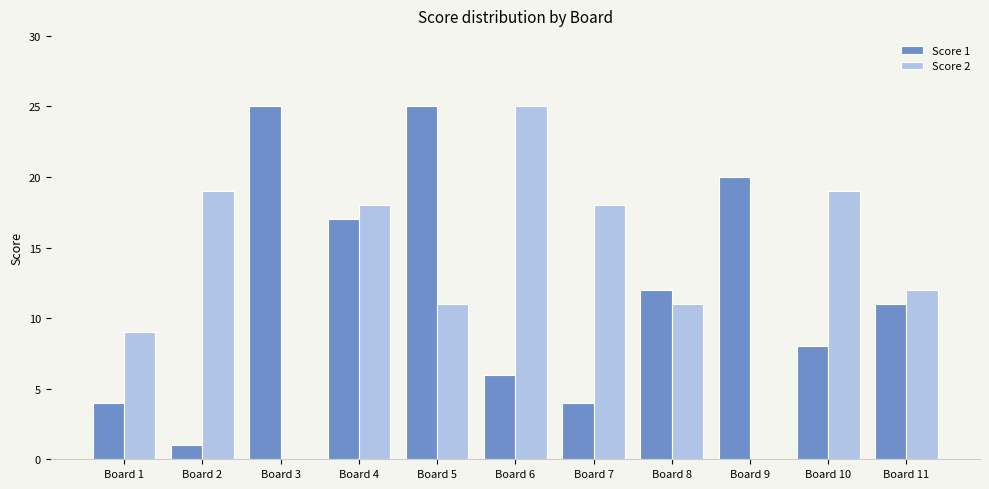

Which series has the widest spread of values?

Score 2